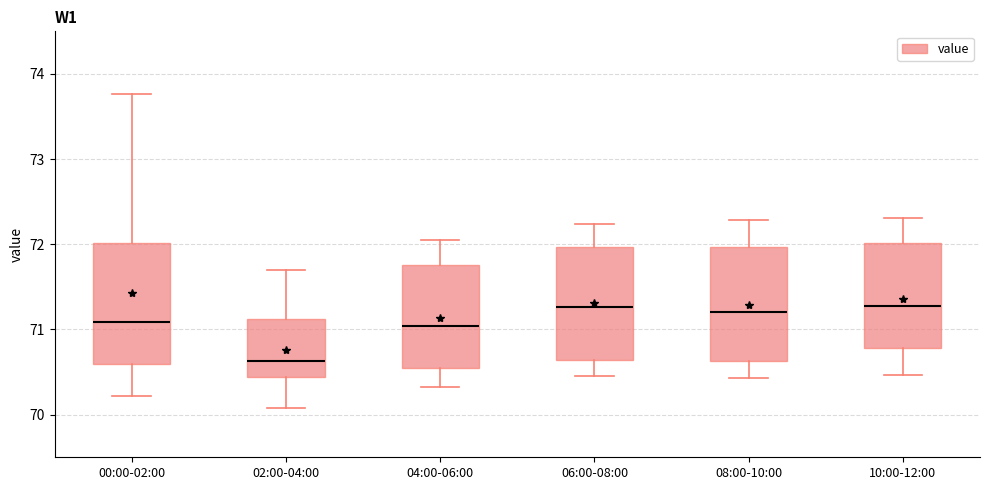

Reading left to right, transcribe this box plot: for each box, give where its median line is, the range the box spans, and where its two whiskers end, as read against the y-axis. The values are not printed on the chart, so give them approximately, as read against the axis.

00:00-02:00: median 71.1, box 70.6 to 72.0, whiskers 70.2 to 73.8
02:00-04:00: median 70.6, box 70.4 to 71.1, whiskers 70.1 to 71.7
04:00-06:00: median 71.0, box 70.5 to 71.8, whiskers 70.3 to 72.1
06:00-08:00: median 71.3, box 70.6 to 72.0, whiskers 70.5 to 72.2
08:00-10:00: median 71.2, box 70.6 to 72.0, whiskers 70.4 to 72.3
10:00-12:00: median 71.3, box 70.8 to 72.0, whiskers 70.5 to 72.3